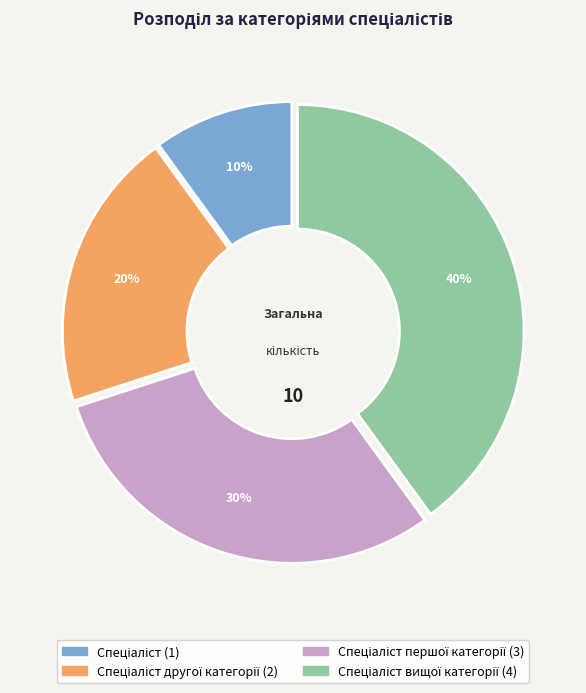

Does any single category account for the majority?

No